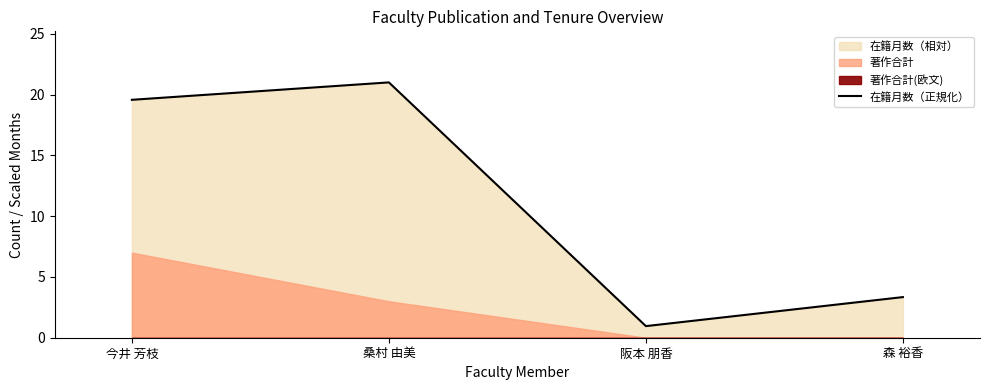

Is it true that the value at 桑村 由美 is 21.0?

True